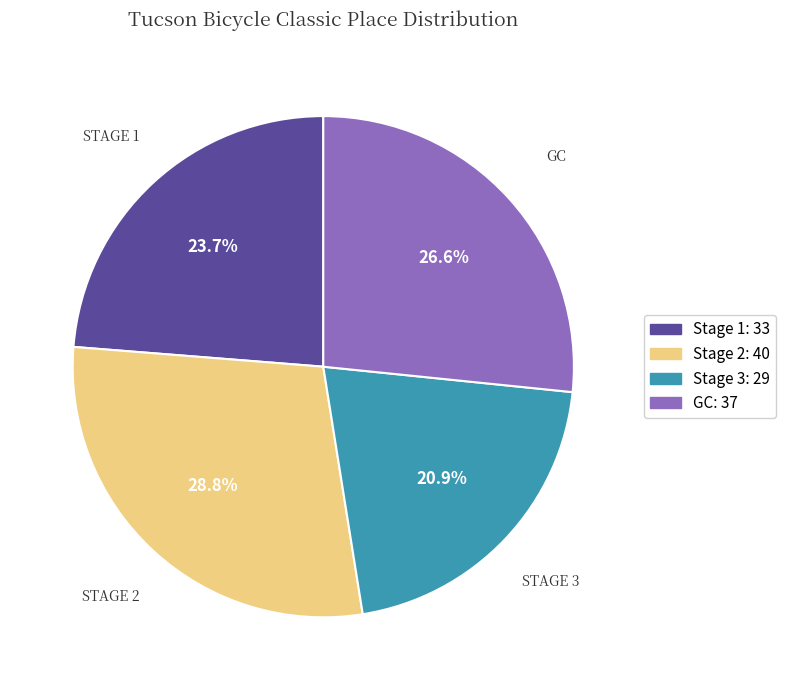

To the nearest percent, what is the difference between the largest and smallest slice percentages?

8%